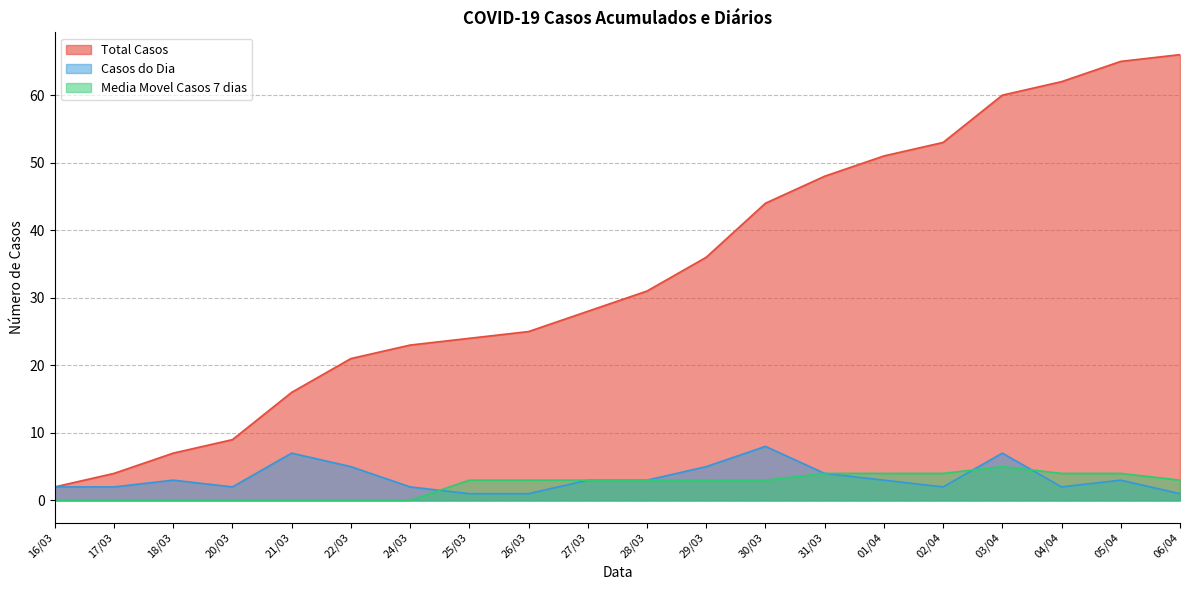

Reading right to left, extract all data points from this chart.

Total Casos: 06/04=66	05/04=65	04/04=62	03/04=60	02/04=53	01/04=51	31/03=48	30/03=44	29/03=36	28/03=31	27/03=28	26/03=25	25/03=24	24/03=23	22/03=21	21/03=16	20/03=9	18/03=7	17/03=4	16/03=2
Casos do Dia: 06/04=1	05/04=3	04/04=2	03/04=7	02/04=2	01/04=3	31/03=4	30/03=8	29/03=5	28/03=3	27/03=3	26/03=1	25/03=1	24/03=2	22/03=5	21/03=7	20/03=2	18/03=3	17/03=2	16/03=2
Media Movel Casos 7 dias: 06/04=3	05/04=4	04/04=4	03/04=5	02/04=4	01/04=4	31/03=4	30/03=3	29/03=3	28/03=3	27/03=3	26/03=3	25/03=3	24/03=0	22/03=0	21/03=0	20/03=0	18/03=0	17/03=0	16/03=0